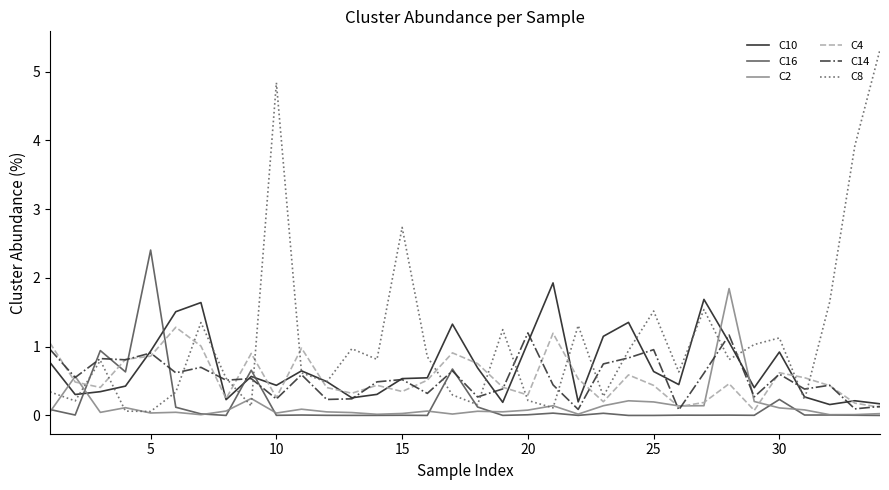

How many lines are shown in the chart?

6